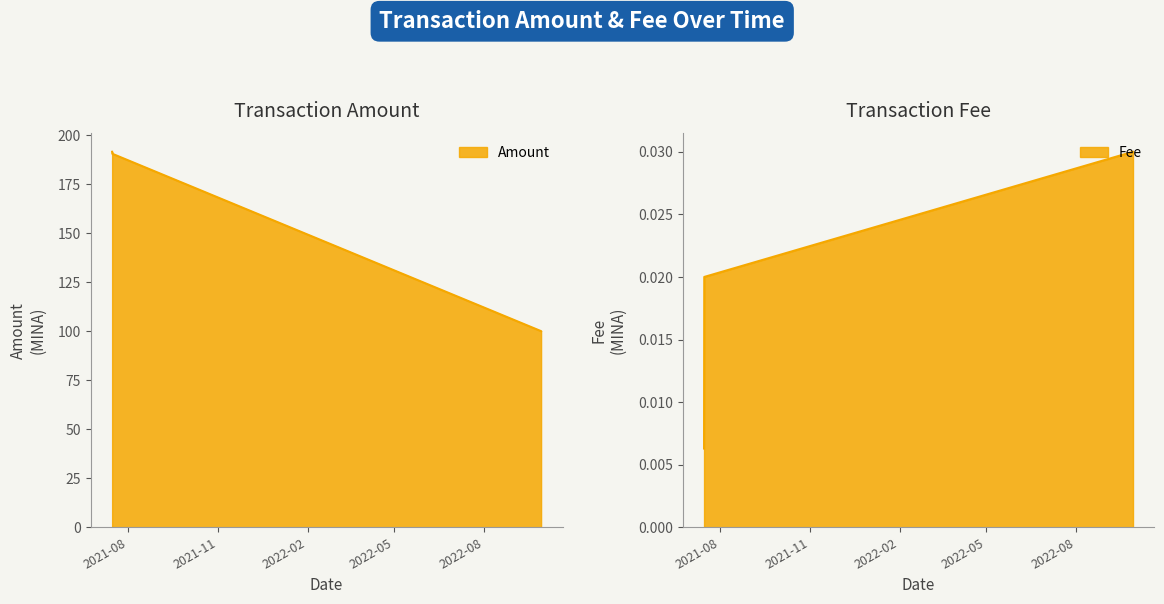

The Amount series shows 190.4 at 2021-07-15 18:48:00. True or false?

True